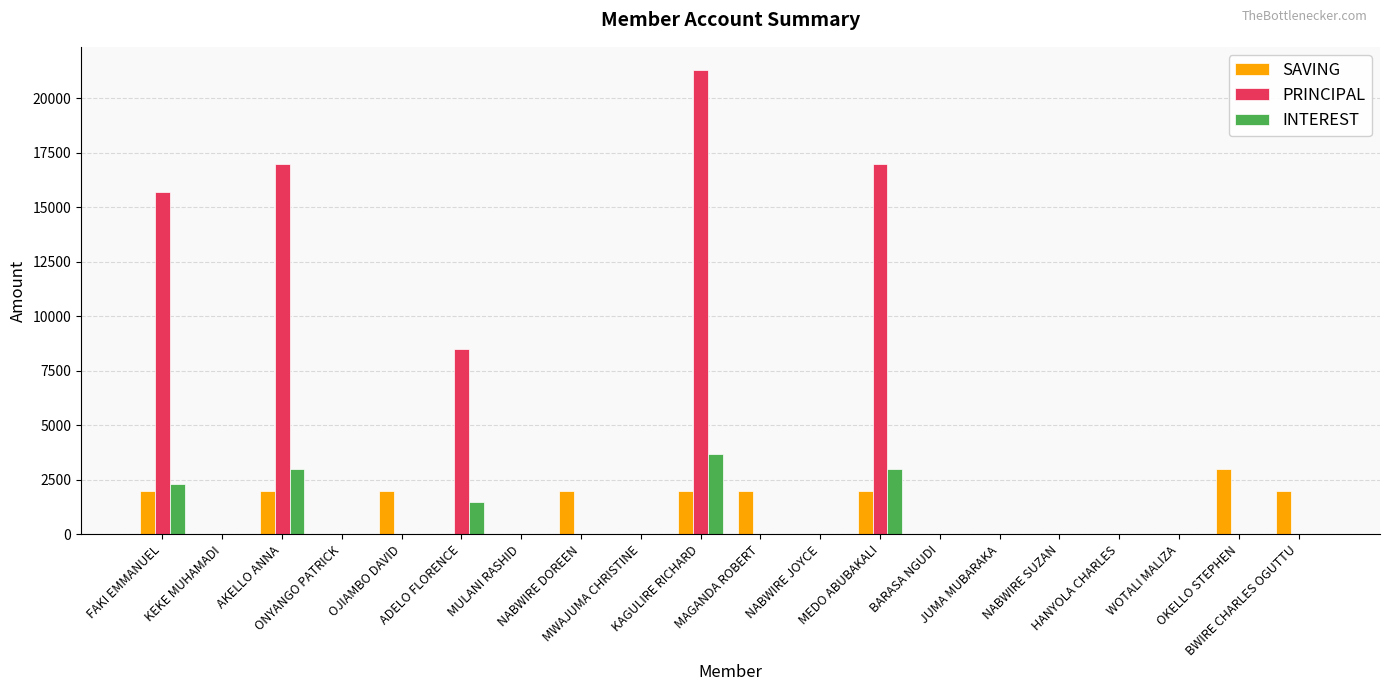

What is the average value of the SAVING series?

950